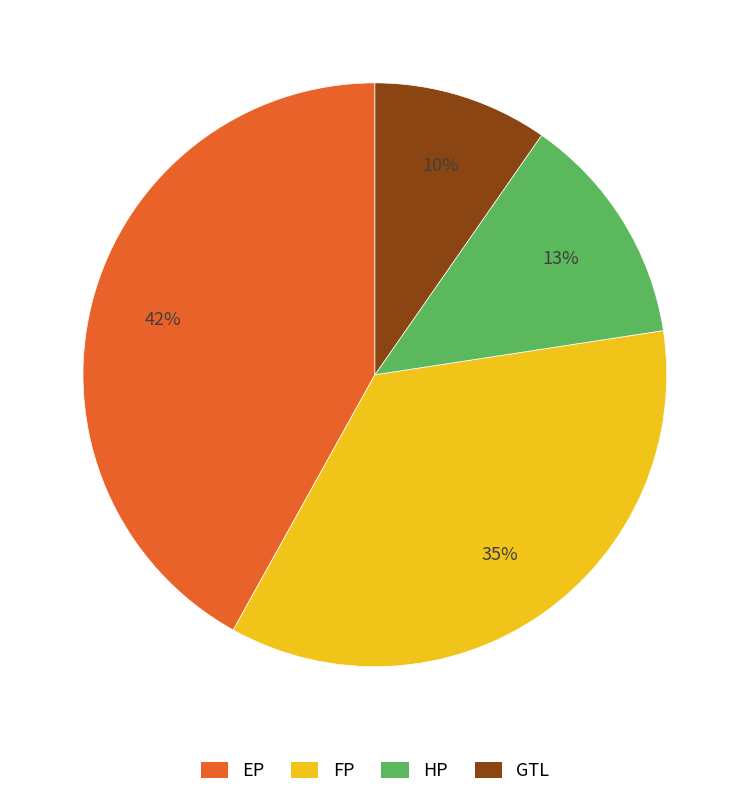

How many segments does this pie chart have?

4